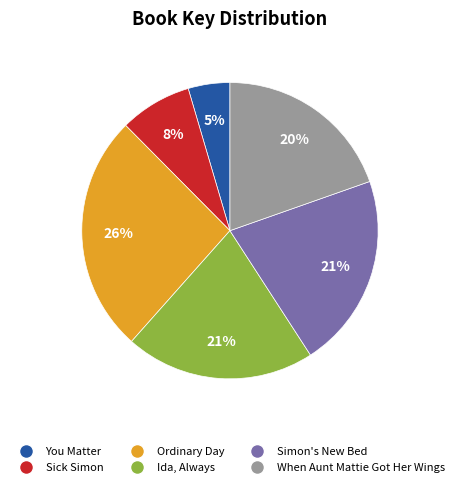

The Ida, Always slice represents 21% of the pie. True or false?

True